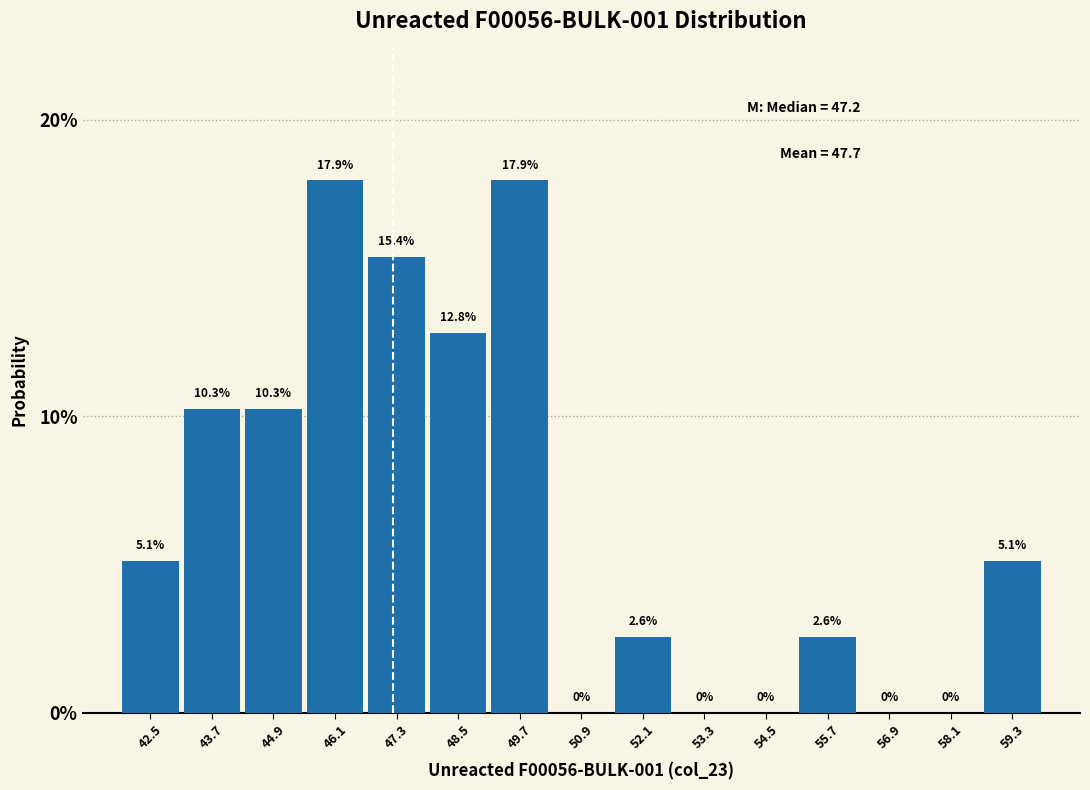

Reading left to right, list every bar in this chart as the range it spans on the x-axis followed by its height. The bar edges are not printed on the chart, so give them approximately, as read against the axis.

41.8 to 43.0: 5.1
43.0 to 44.2: 10.3
44.2 to 45.4: 10.3
45.4 to 46.6: 17.9
46.6 to 47.8: 15.4
47.8 to 49.0: 12.8
49.0 to 50.2: 17.9
50.2 to 51.4: 0.0
51.4 to 52.6: 2.6
52.6 to 54.0: 0.0
54.0 to 55.2: 0.0
55.2 to 56.4: 2.6
56.4 to 57.6: 0.0
57.6 to 58.8: 0.0
58.8 to 60.0: 5.1